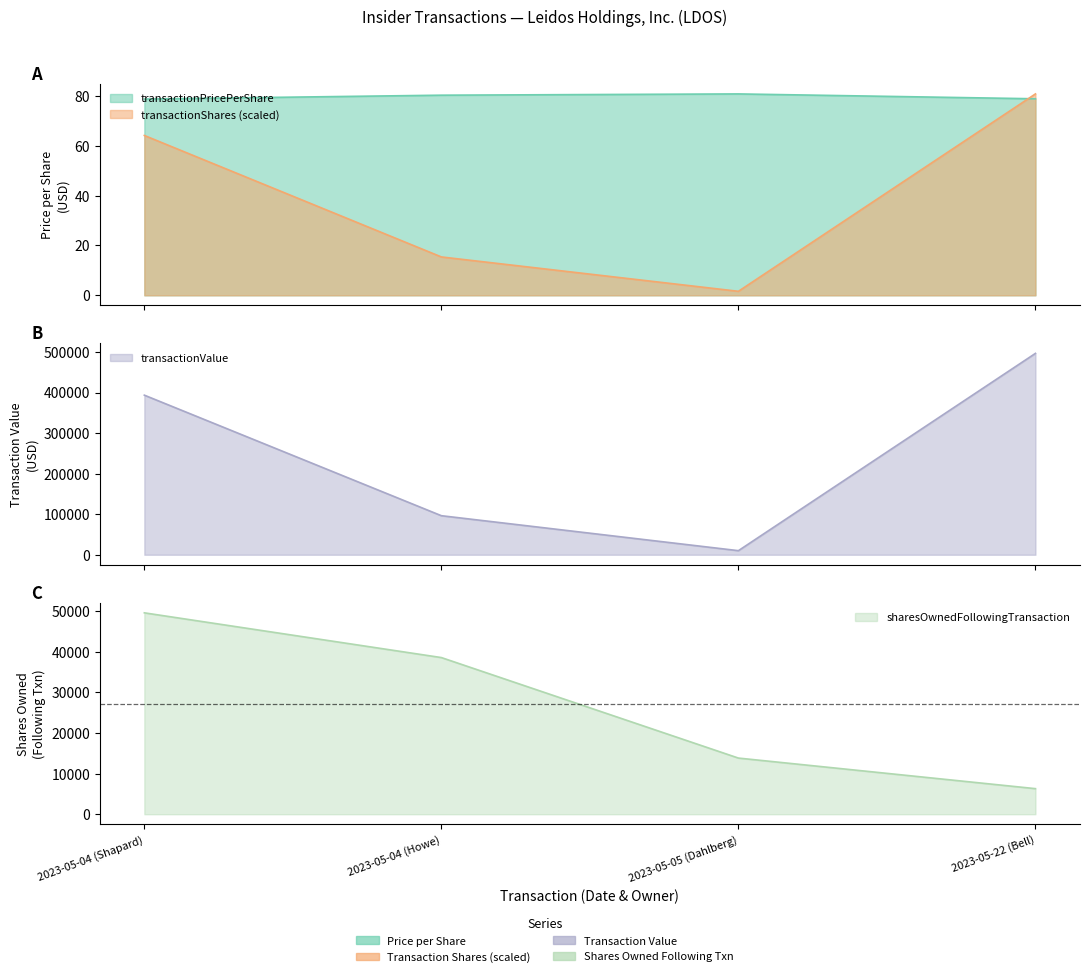

Which series has the widest spread of values?

transactionValue